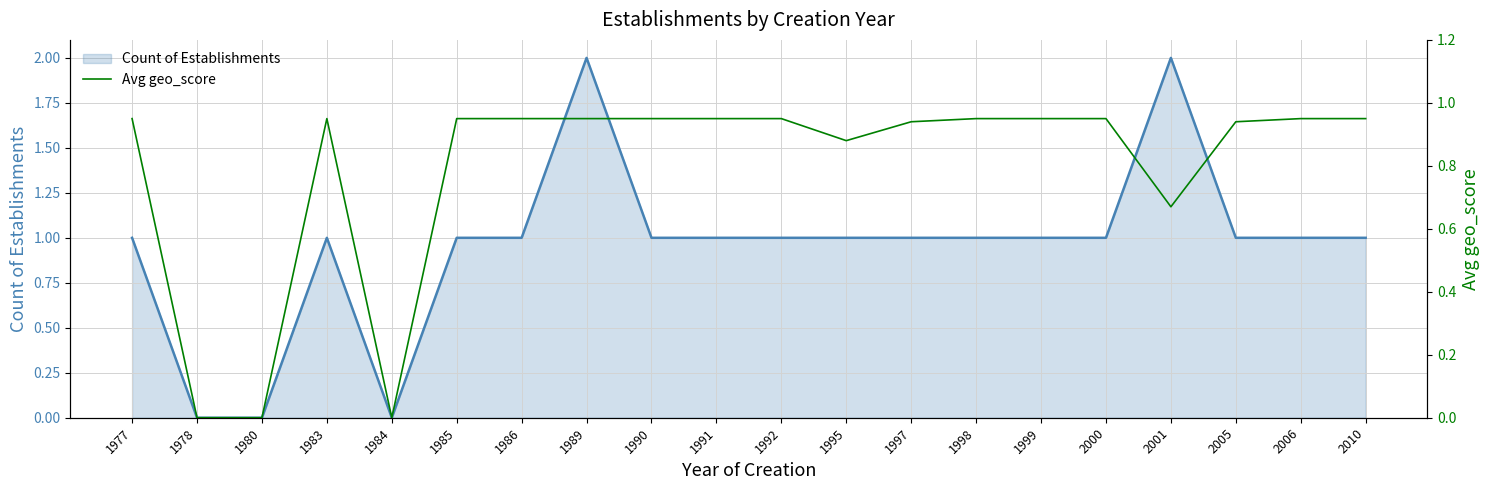

At which category does the chart reach its minimum across all series?

1978